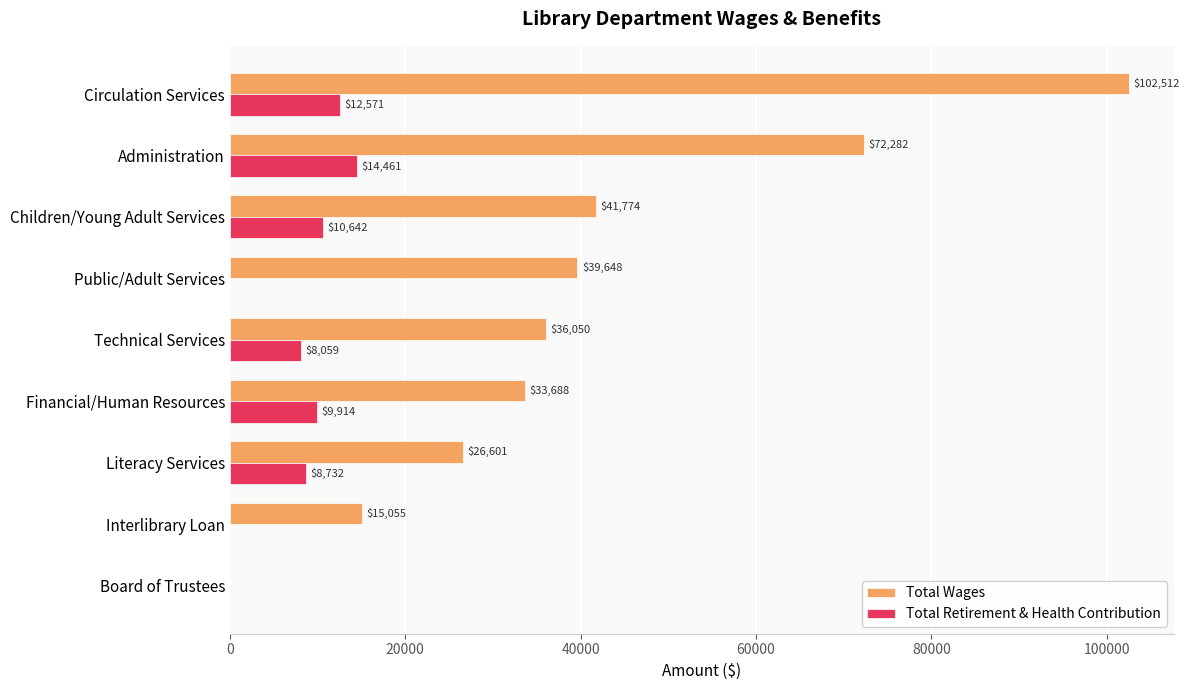

Where is Total Wages nearest to the value 51256?

Children/Young Adult Services